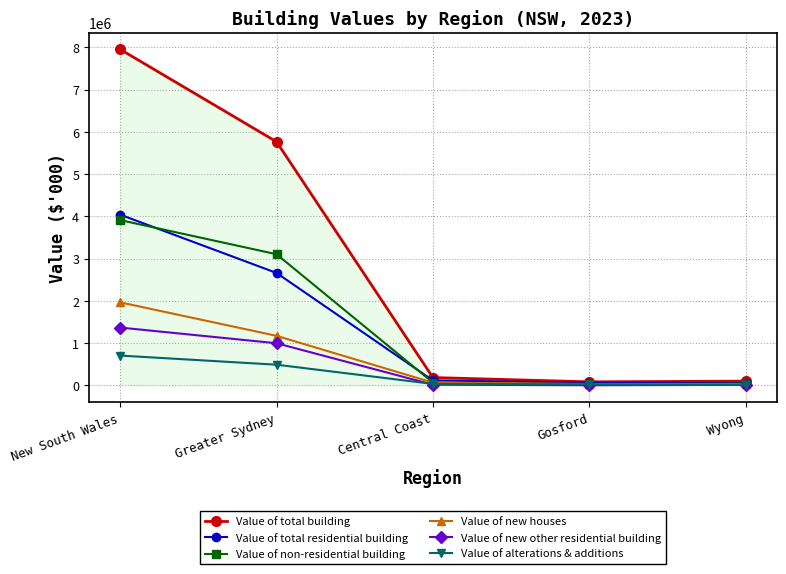

Which series has the largest total across all categories?

Value of total building